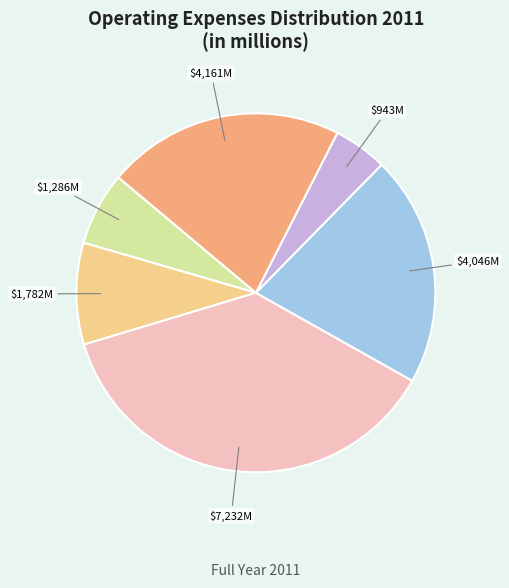

Is there any slice that represents more than half of the pie?

No